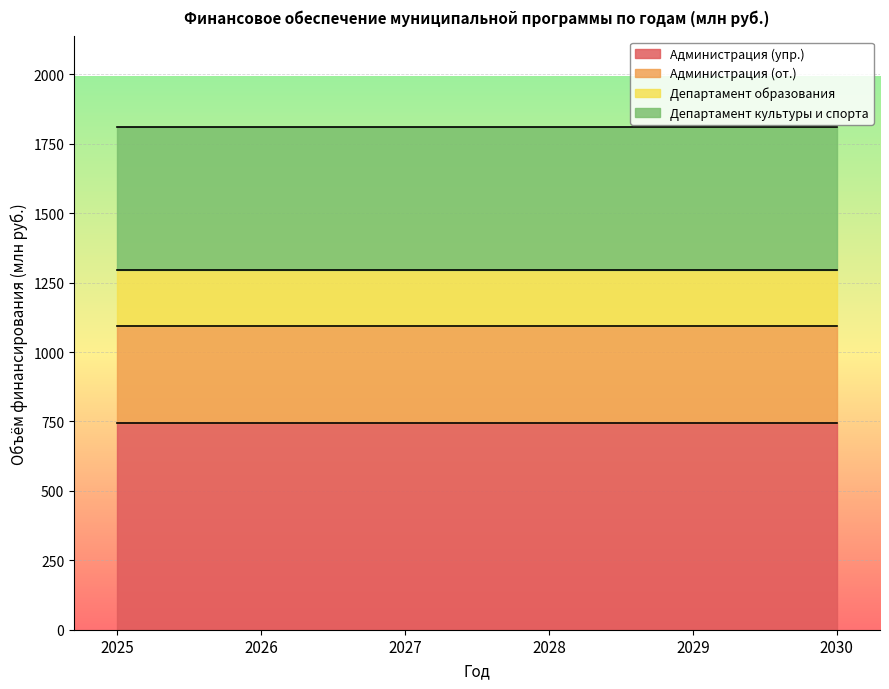

What is the maximum value for Администрация (упр.)?

745.1